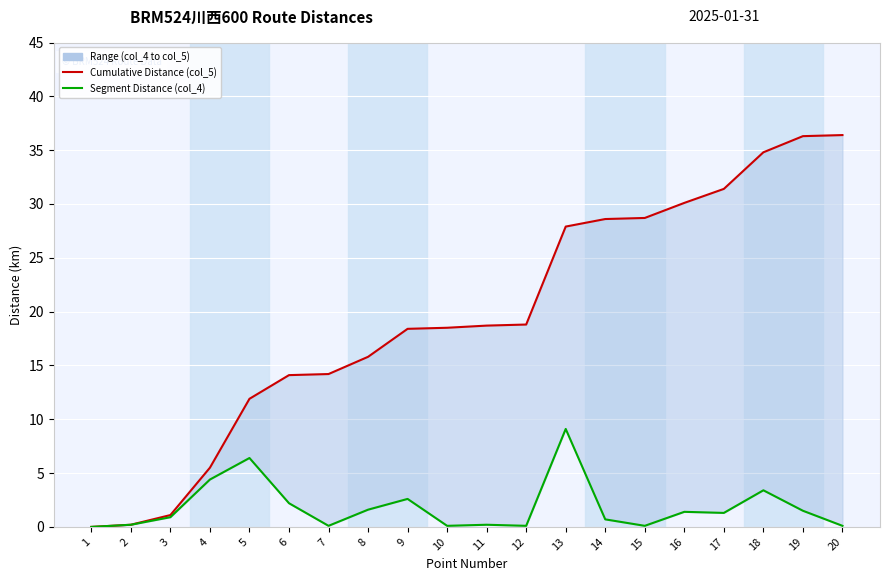

Which series has the largest range (max minus min)?

Cumulative Distance (col_5)